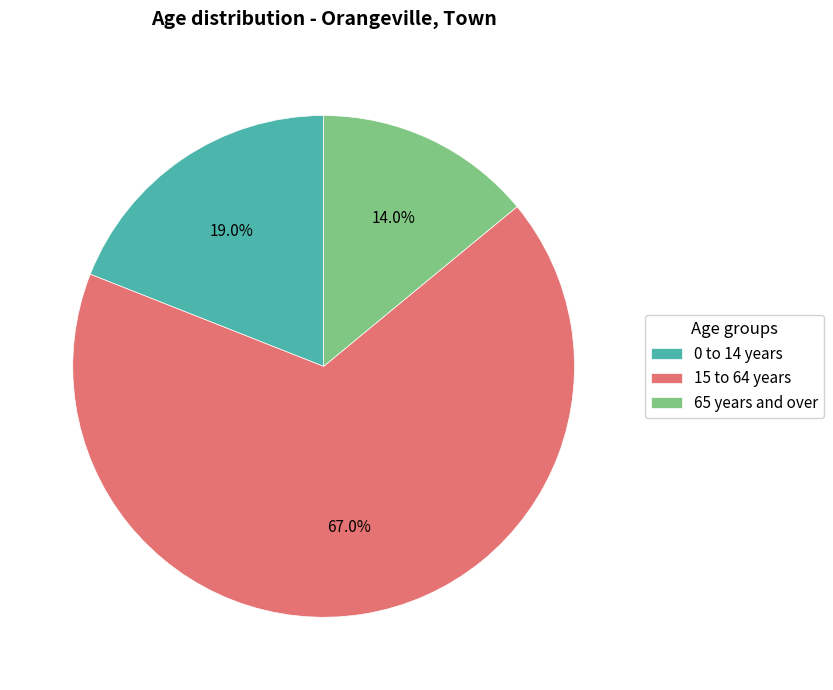

To the nearest percent, what is the combined percentage of 0 to 14 years and 65 years and over?

33%